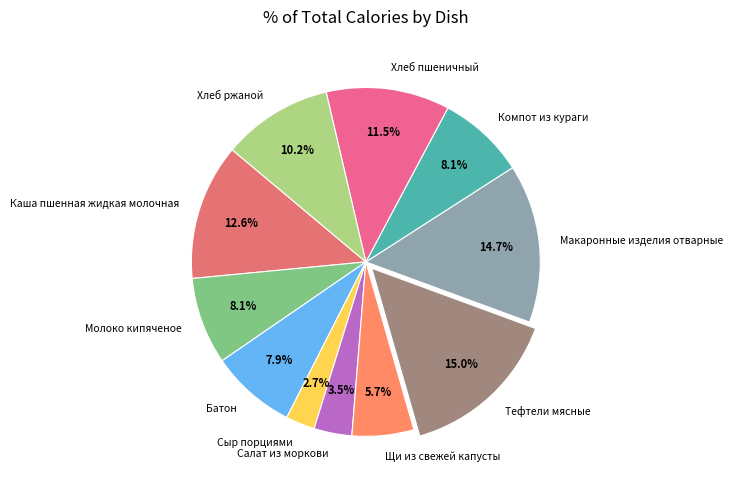

What percentage is the Хлеб ржаной slice, to the nearest percent?

10%